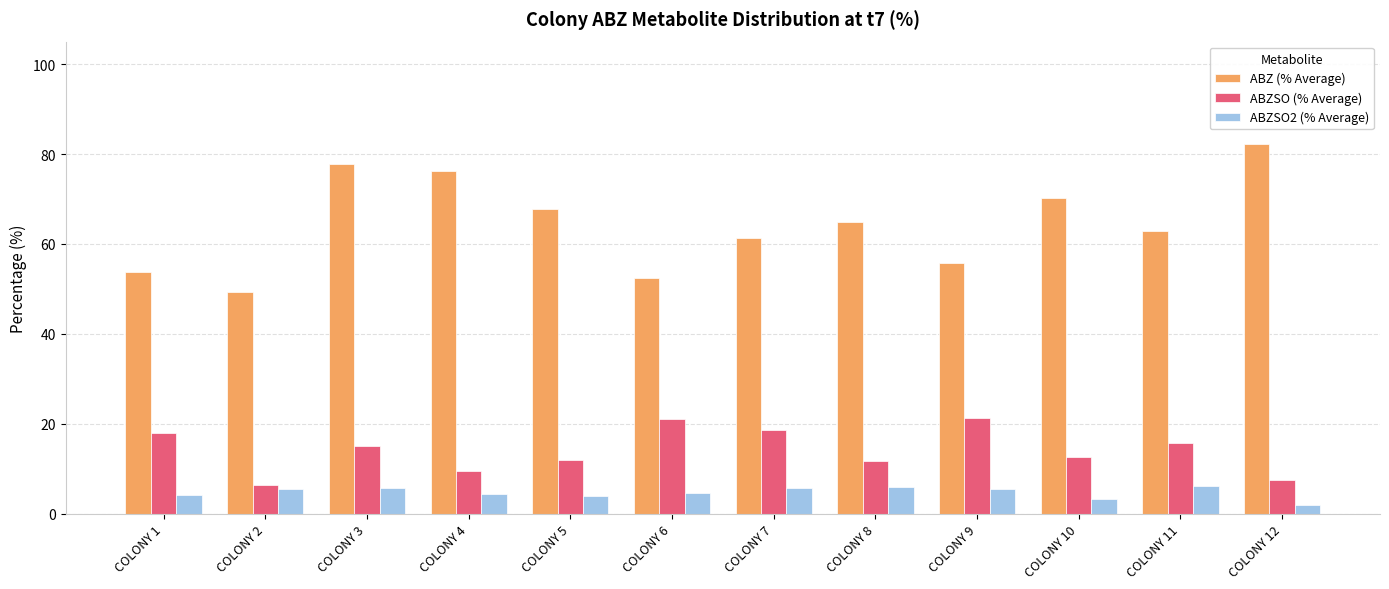

What is the lowest value of the ABZ (% Average) series?

49.2